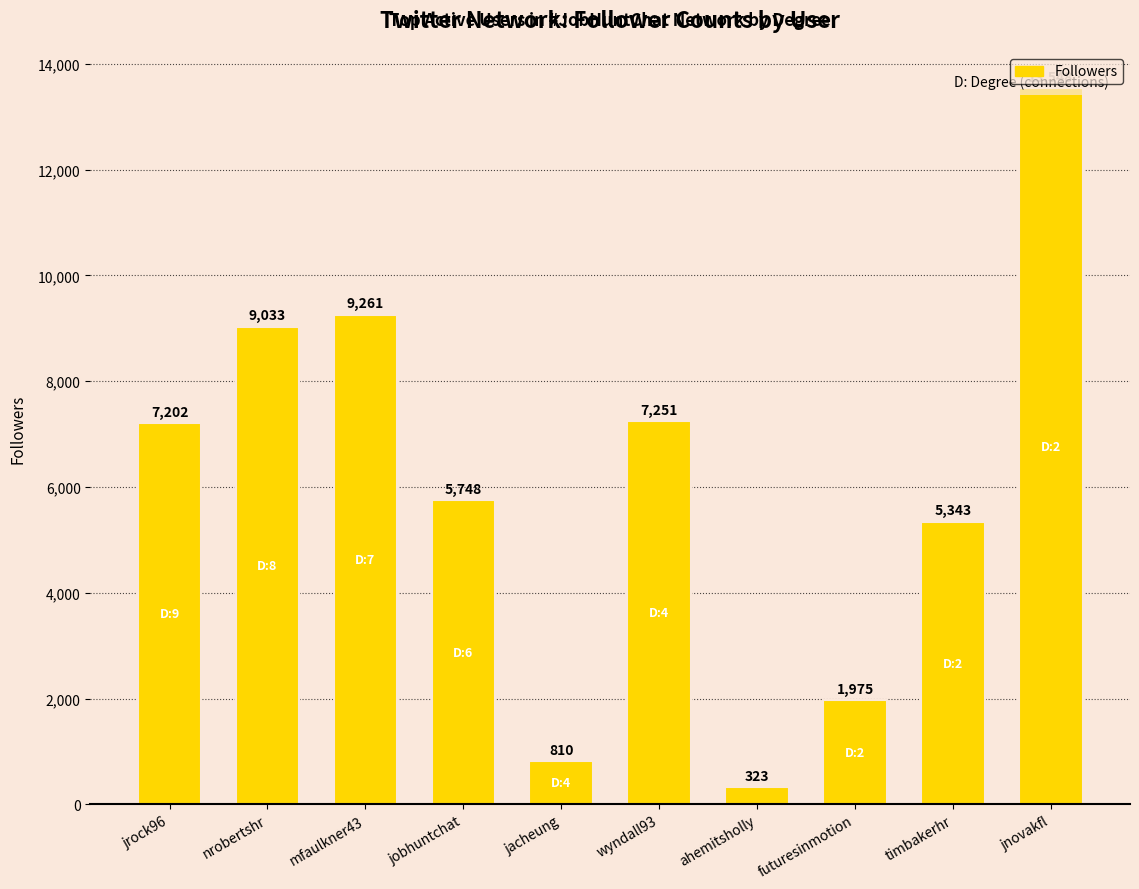

What is the label of the 1st bar from the left?

jrock96